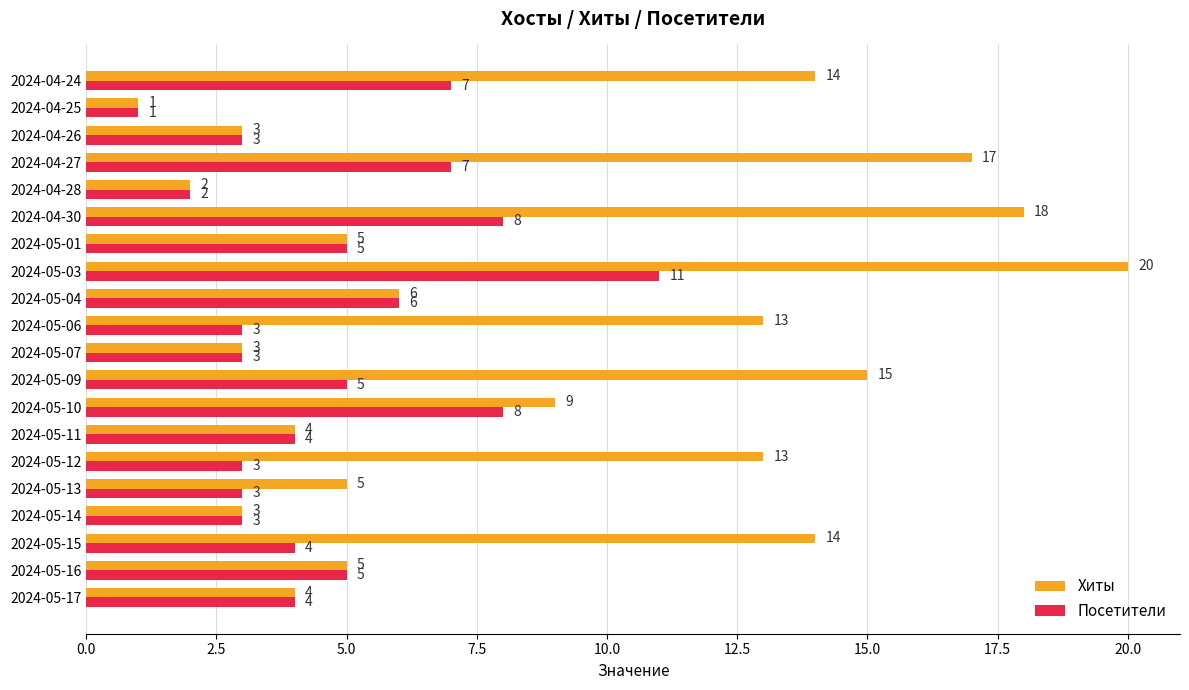

At which category is the sum across all series the highest?

2024-05-03